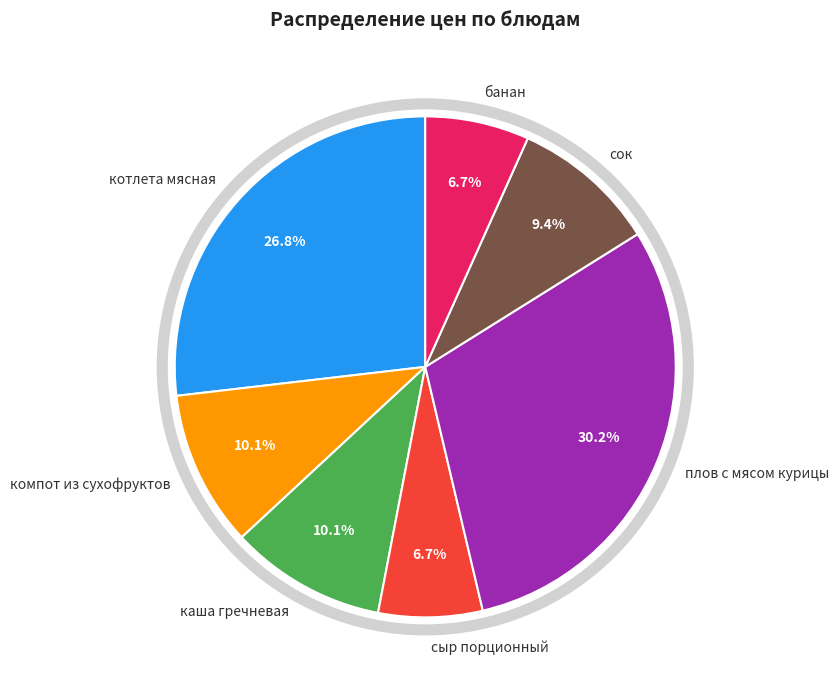

How many slices are in this pie chart?

7